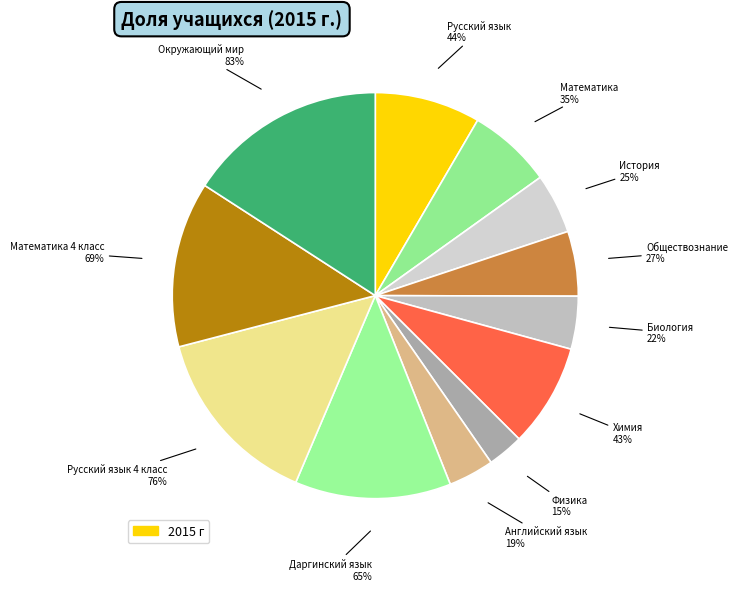

Rank the categories by value from lowest to highest.

Физика, Английский язык, Биология, История, Обществознание, Математика, Химия, Русский язык, Даргинский язык, Математика 4 класс, Русский язык 4 класс, Окружающий мир